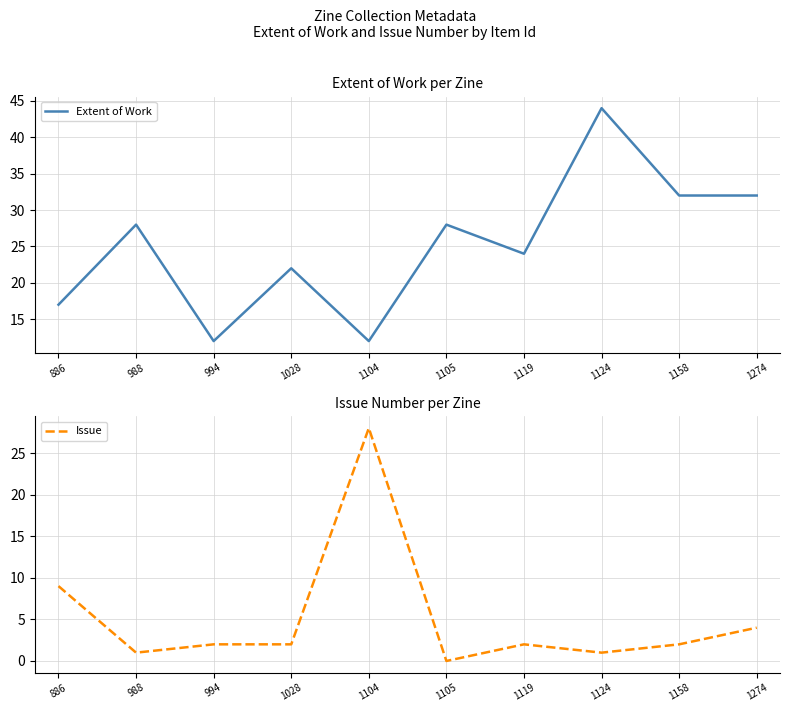

Reading right to left, list all the values displayed in this chart.

Extent of Work: 32	32	44	24	28	12	22	12	28	17
Issue: 4	2	1	2	0	28	2	2	1	9